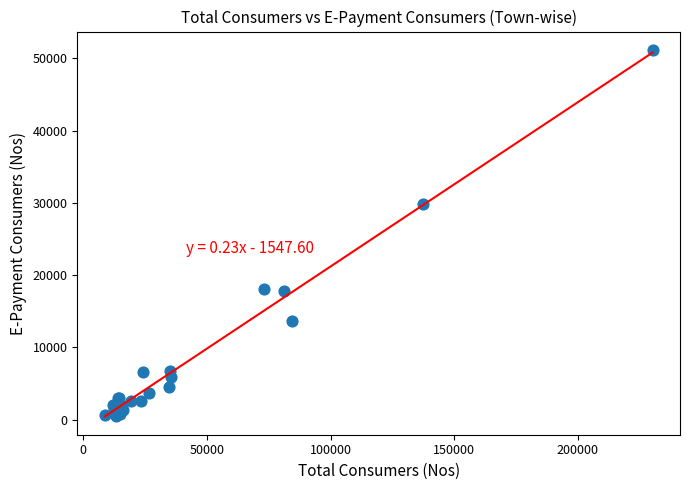

What Y value in the scatter plot is closest to 25864?

29788